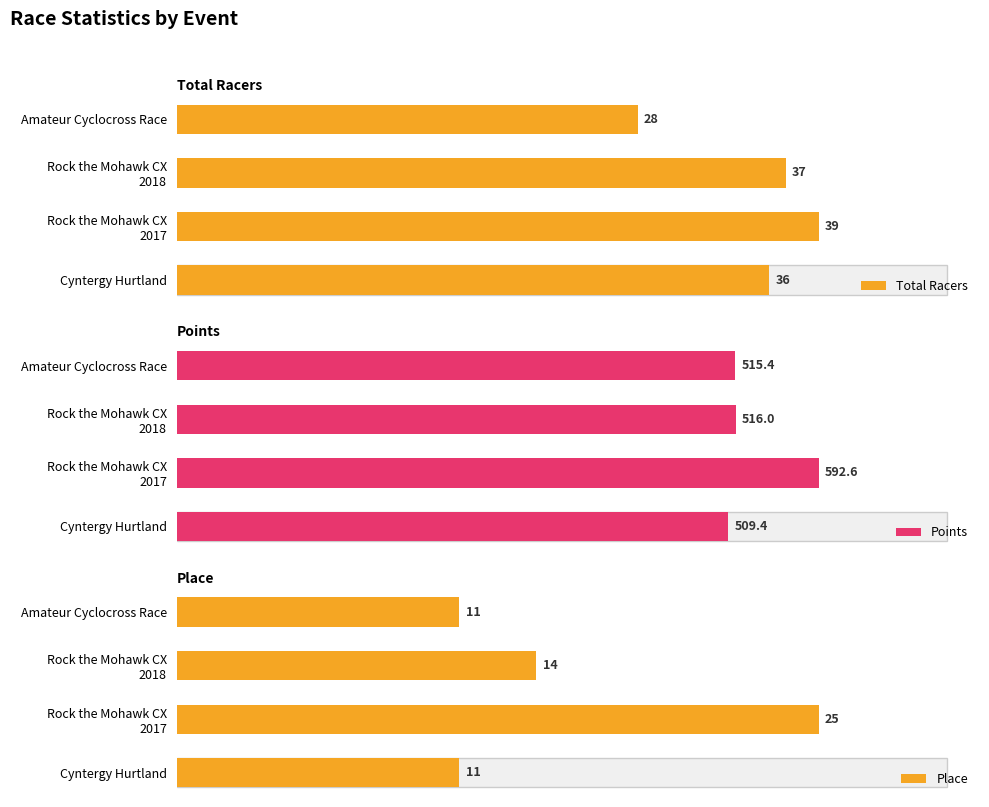

How many data points does each series have?

4